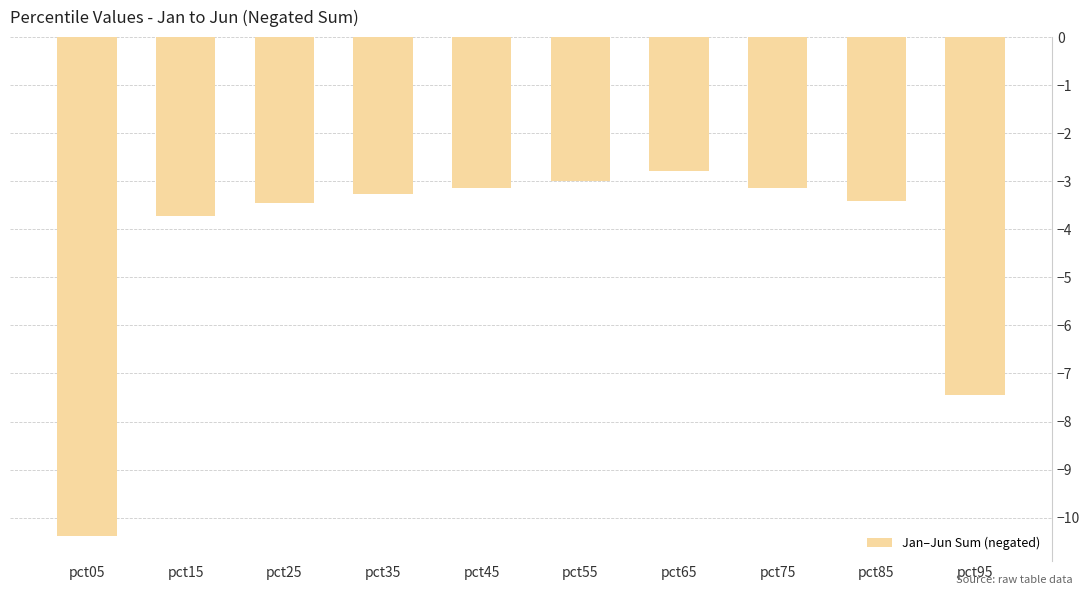

The value at pct85 is -6.0. True or false?

False